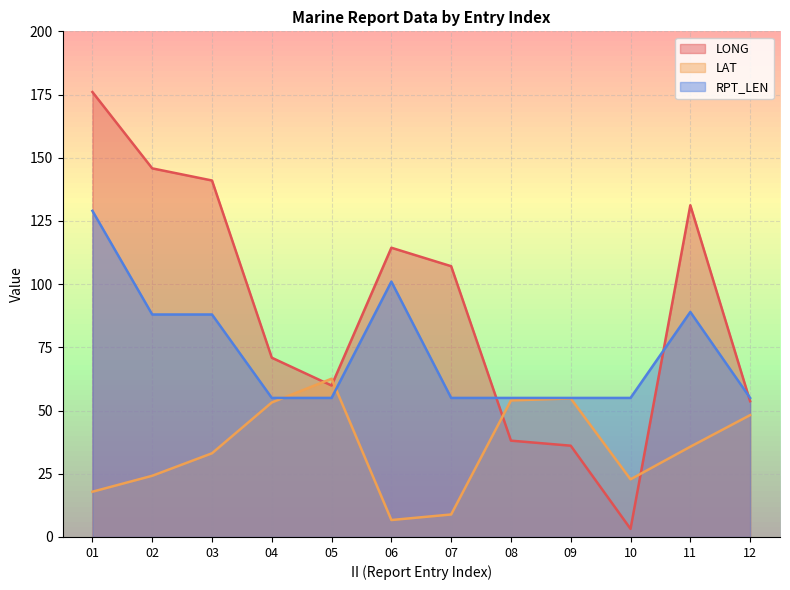

Does the chart display data point markers on the line(s)?

No